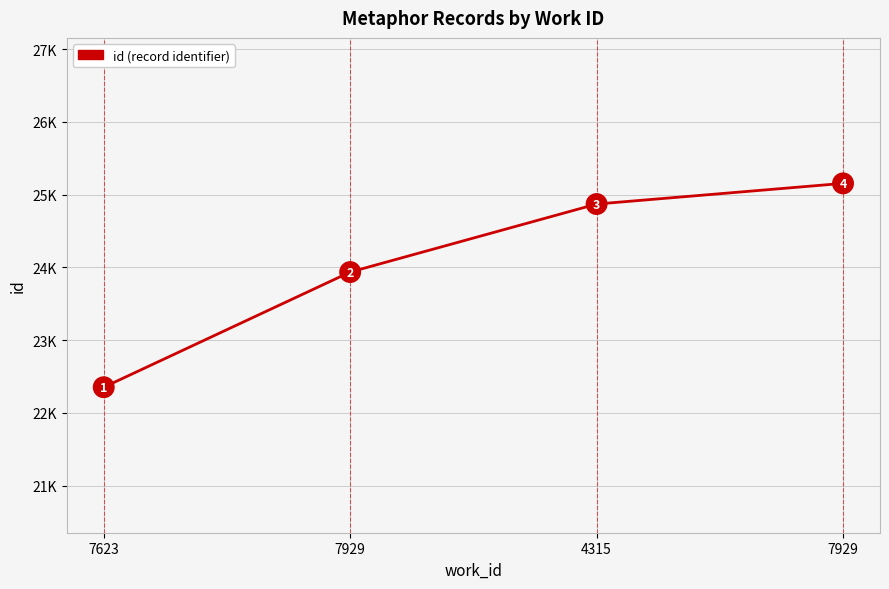

Does the chart have visible grid lines?

Yes